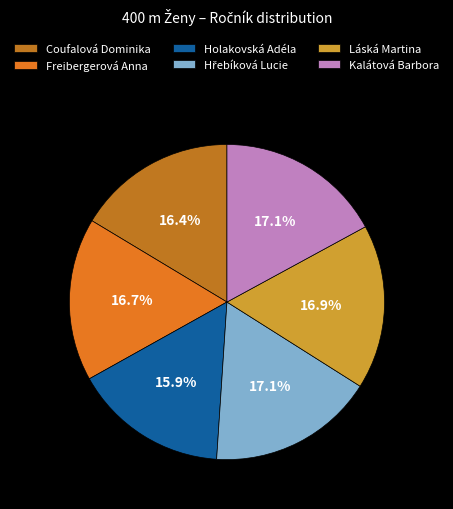

How many segments does this pie chart have?

6